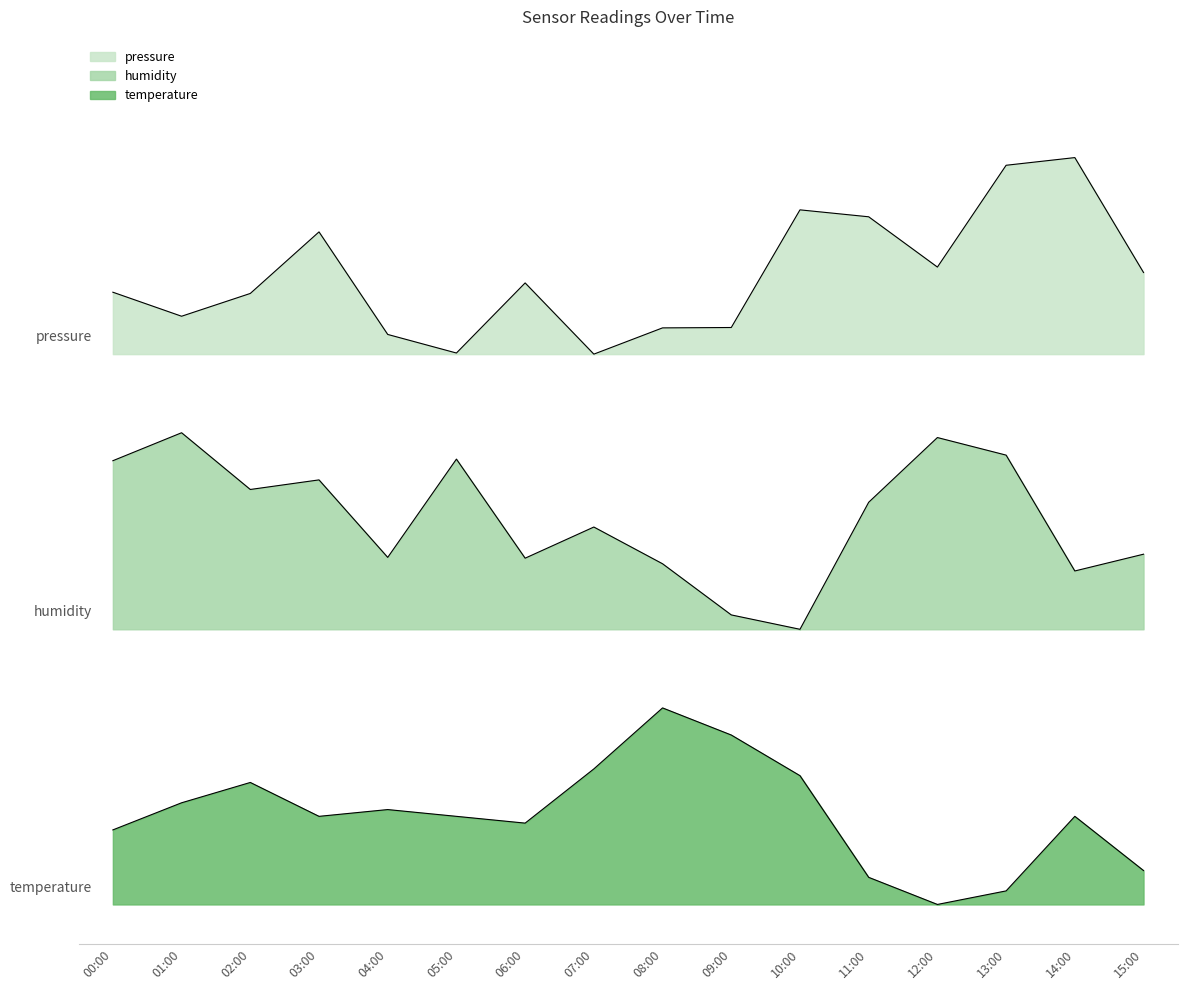

Which category has the lowest value across all series?

12:00